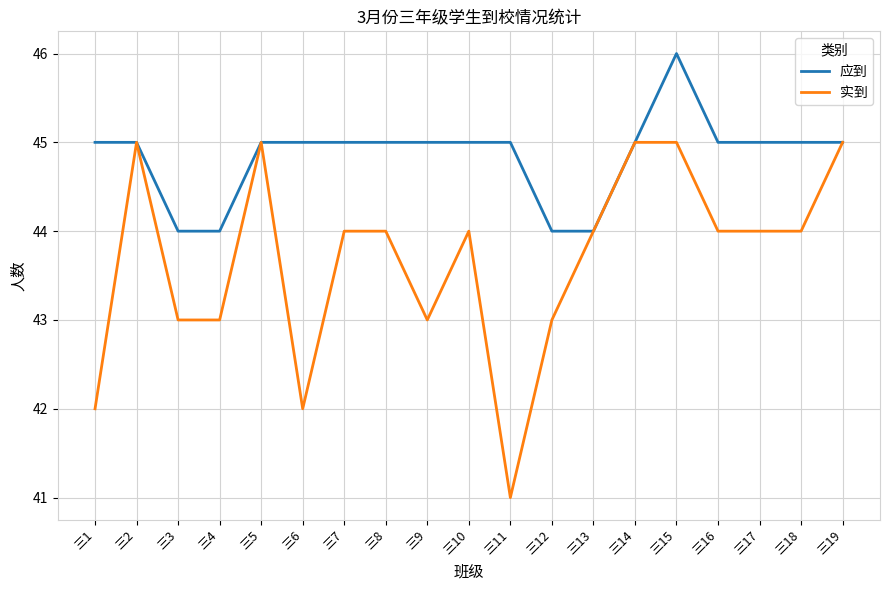

Reading right to left, extract all data points from this chart.

应到: 45	45	45	45	46	45	44	44	45	45	45	45	45	45	45	44	44	45	45
实到: 45	44	44	44	45	45	44	43	41	44	43	44	44	42	45	43	43	45	42